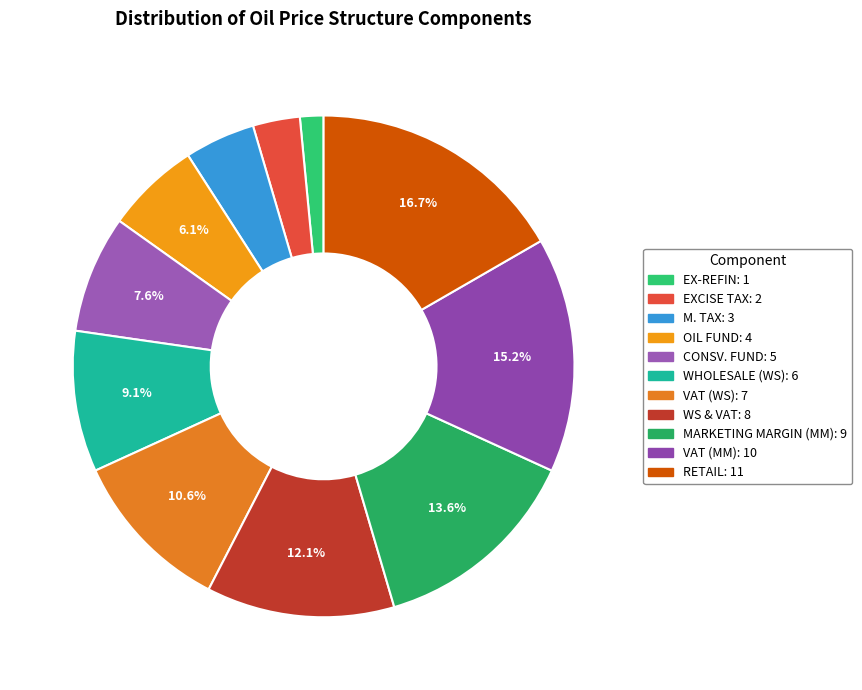

What is the largest slice in the pie chart?

RETAIL